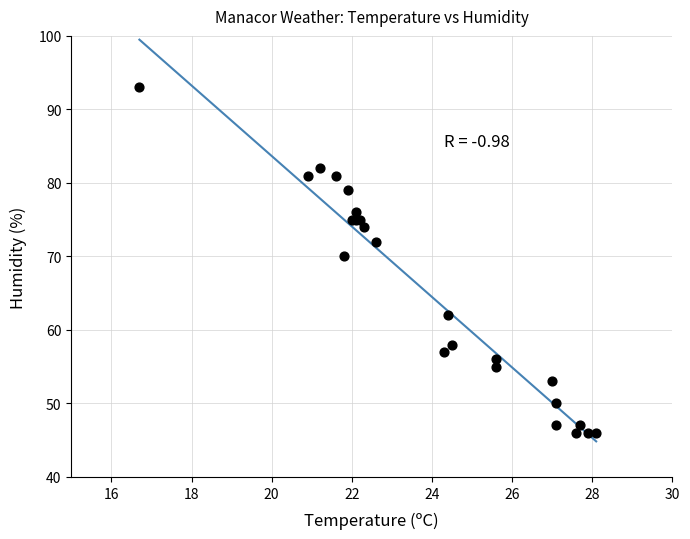

What Y value in the scatter plot is closest to 69?

70